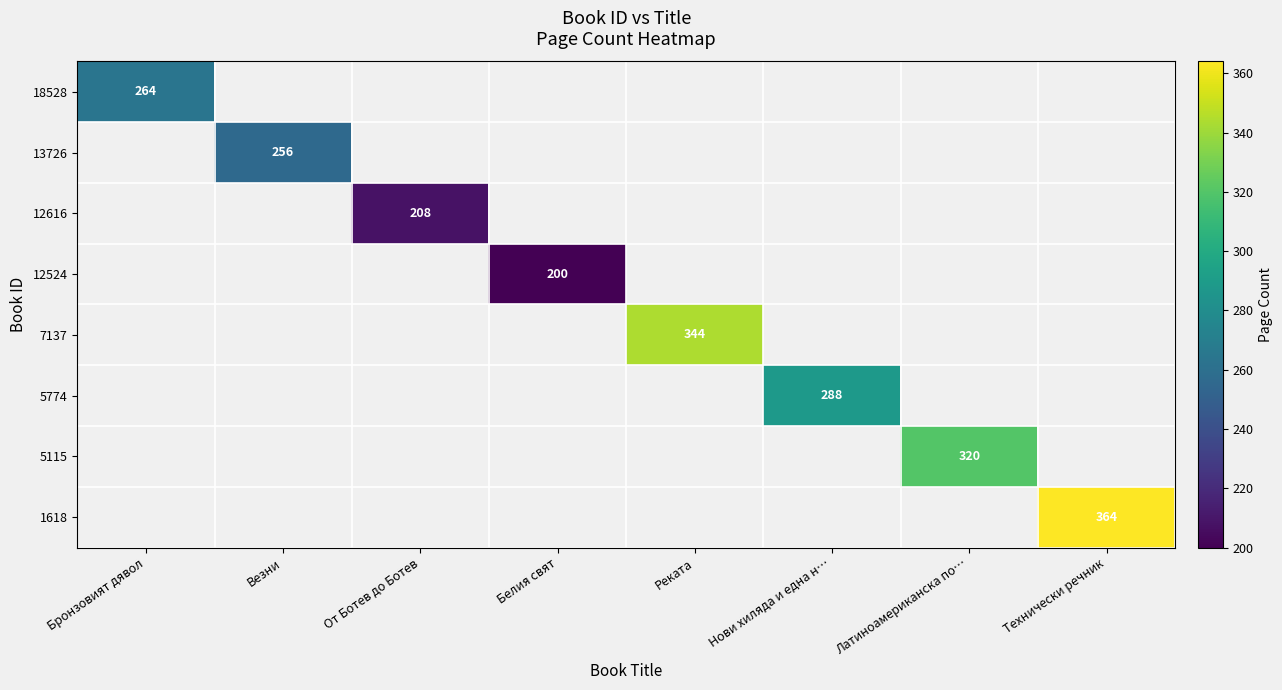

Is it true that 12524 equals 200 at Белия свят?

True